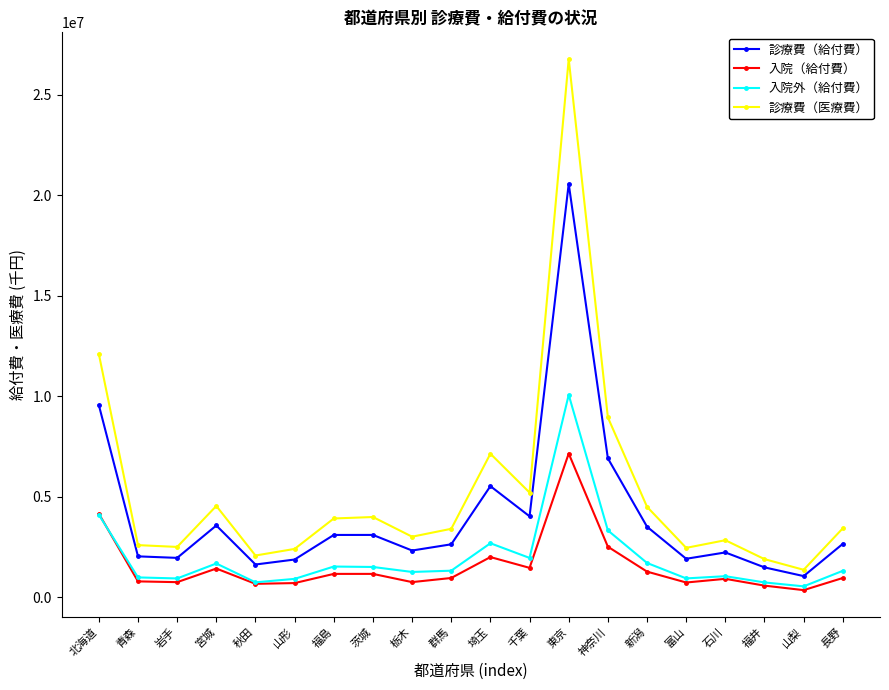

What is the label of the 16th point from the right?

秋田